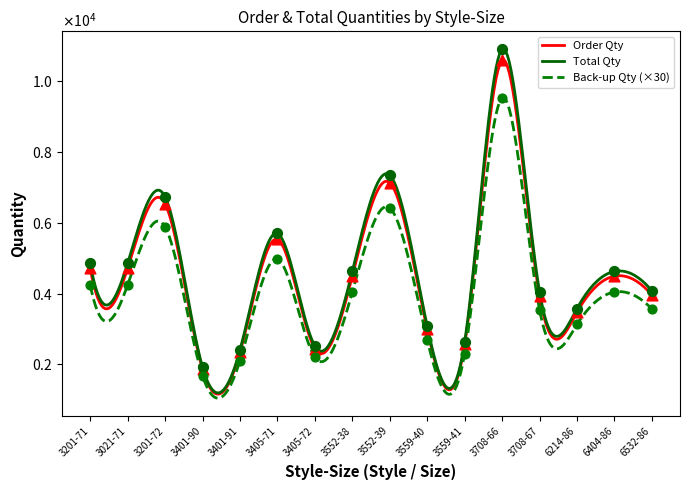

What is the total value across all series at 3552-39?

20905.5